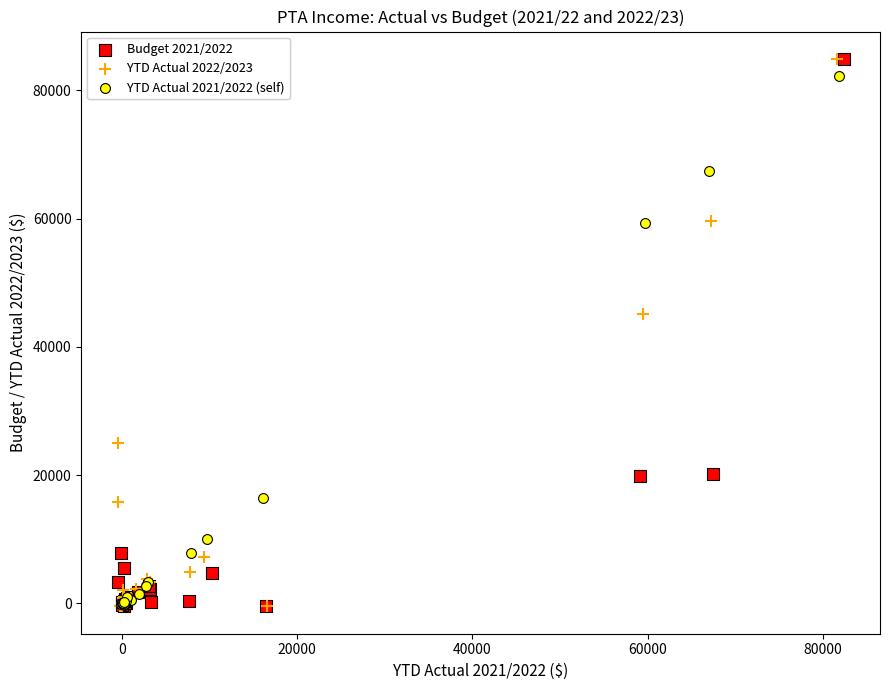

What are all the series names shown in the legend?

Budget 2021/2022, YTD Actual 2022/2023, YTD Actual 2021/2022 (self)